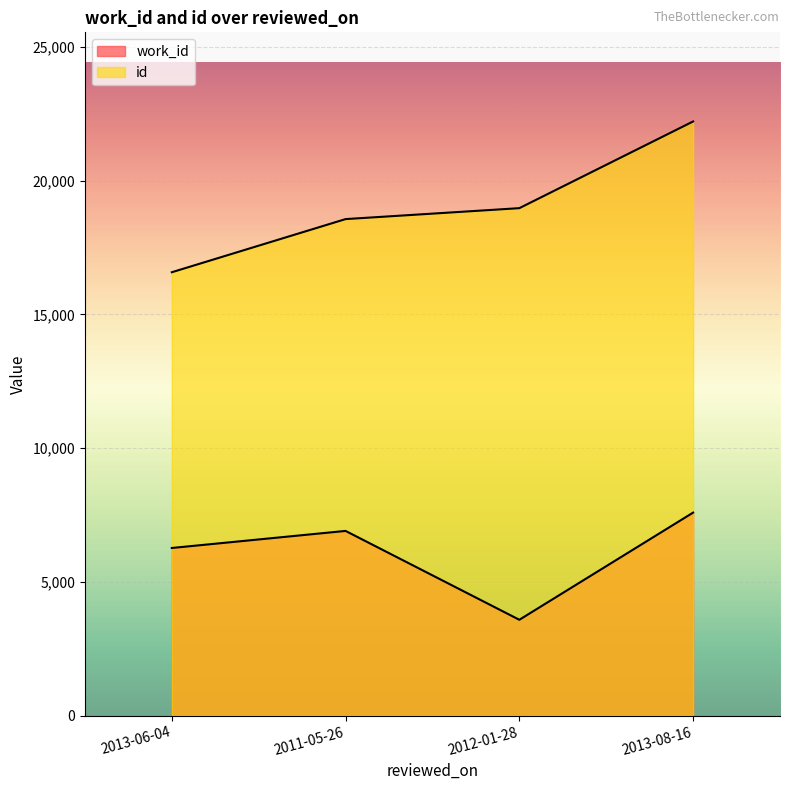

At which category does the chart reach its minimum across all series?

2012-01-28